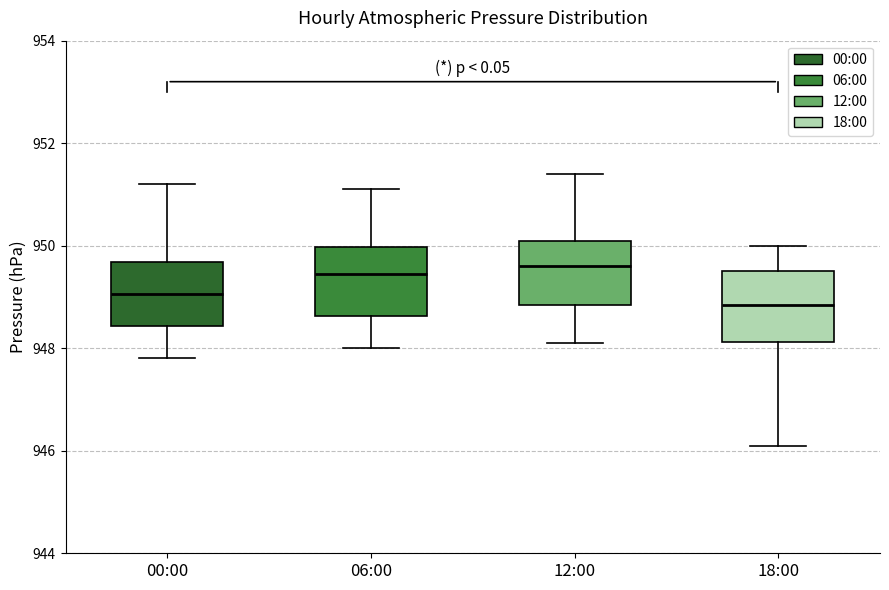

Reading left to right, transcribe this box plot: for each box, give where its median line is, the range the box spans, and where its two whiskers end, as read against the y-axis. The values are not printed on the chart, so give them approximately, as read against the axis.

00:00: median 949.0, box 948.4 to 949.6, whiskers 947.8 to 951.2
06:00: median 949.4, box 948.6 to 950.0, whiskers 948.0 to 951.2
12:00: median 949.6, box 948.8 to 950.2, whiskers 948.2 to 951.4
18:00: median 948.8, box 948.2 to 949.6, whiskers 946.2 to 950.0